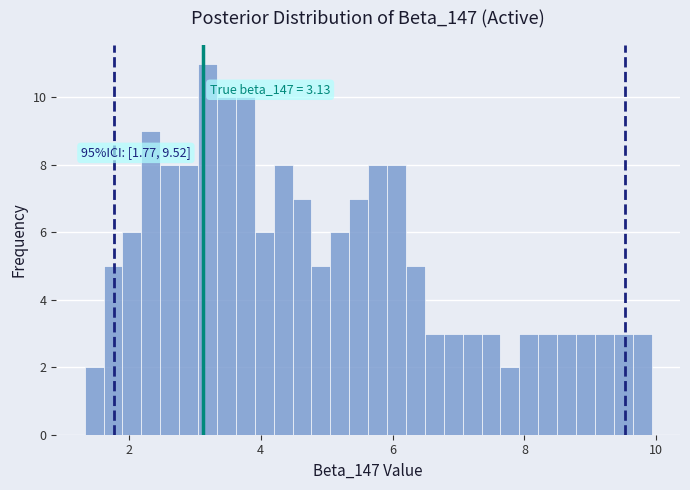

Around what value on the x-axis is the tallest bar? Give the approximate position of its centre, as read against the axis.

3.2